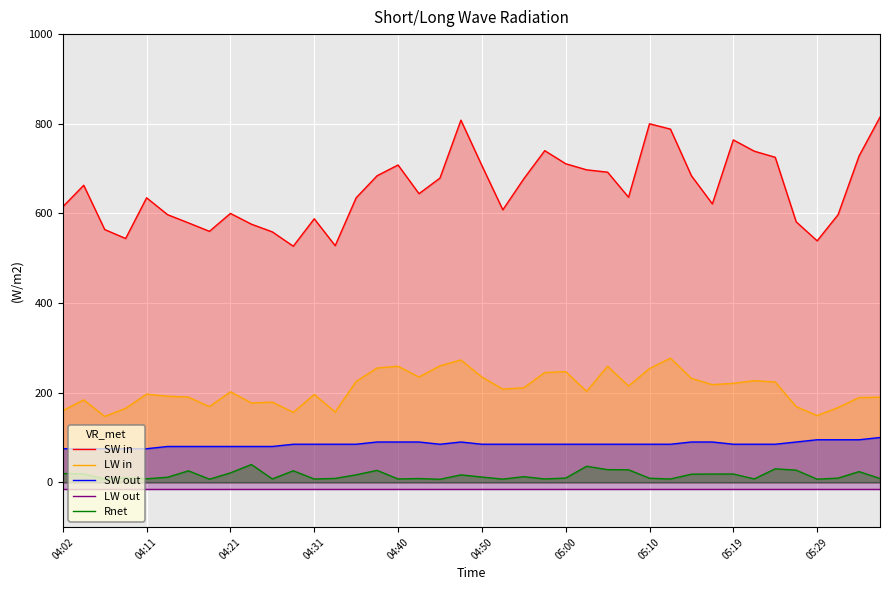

Which series has the largest range (max minus min)?

SW in